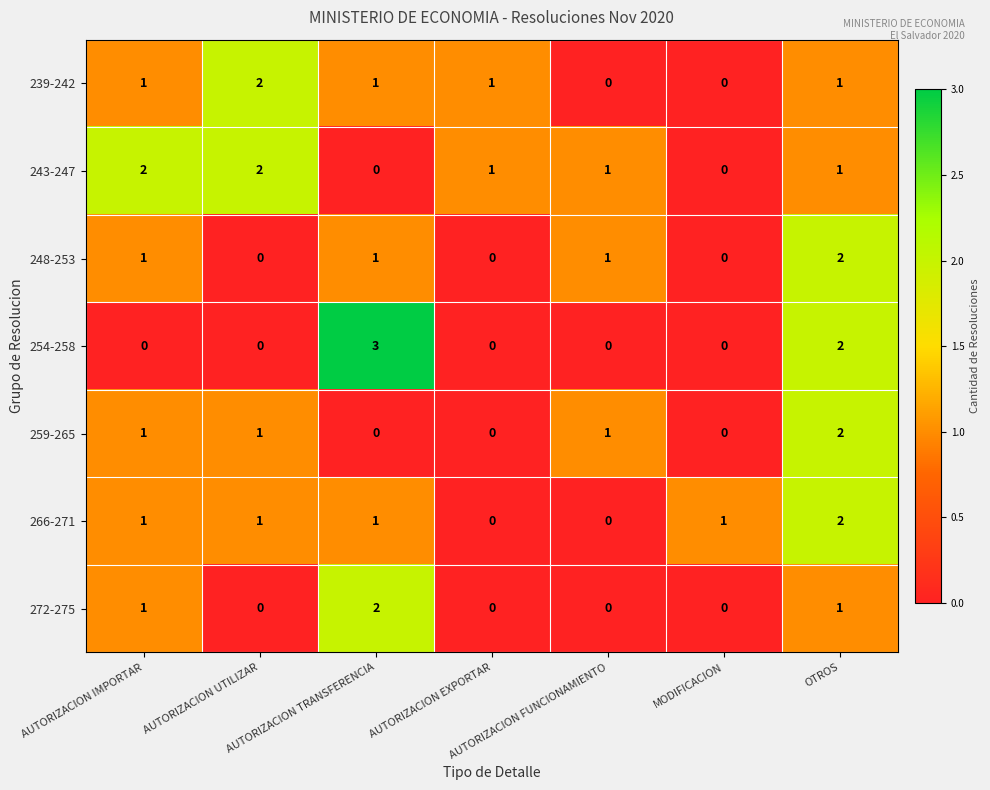

At how many categories does at least one series exceed 0?

7